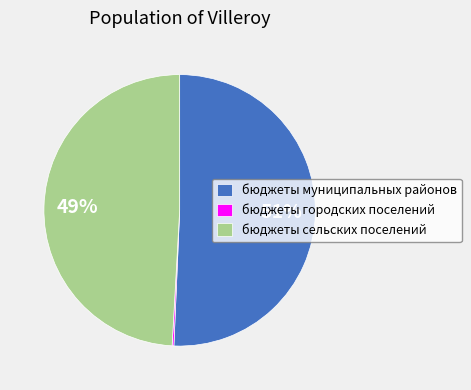

What is the largest slice in the pie chart?

бюджеты муниципальных районов